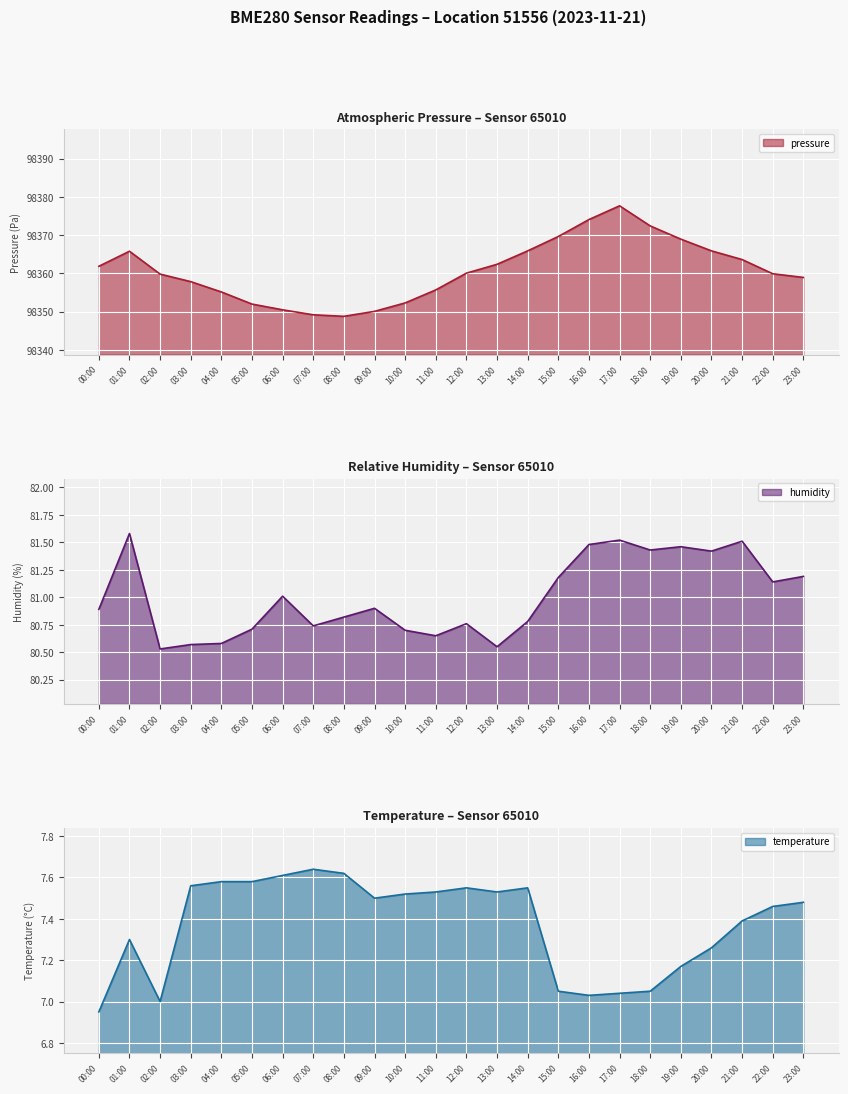

At which label does humidity reach its minimum?

02:00